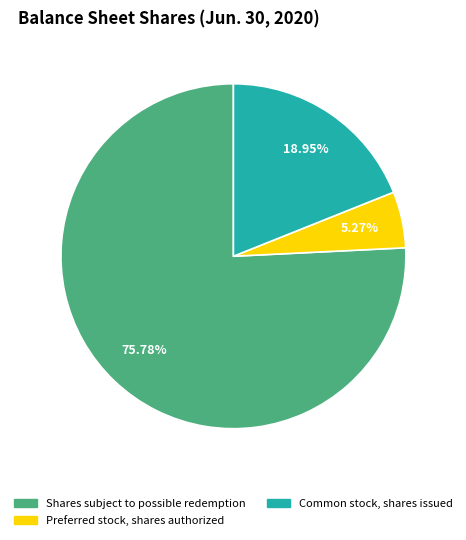

What is the largest slice in the pie chart?

Shares subject to possible redemption